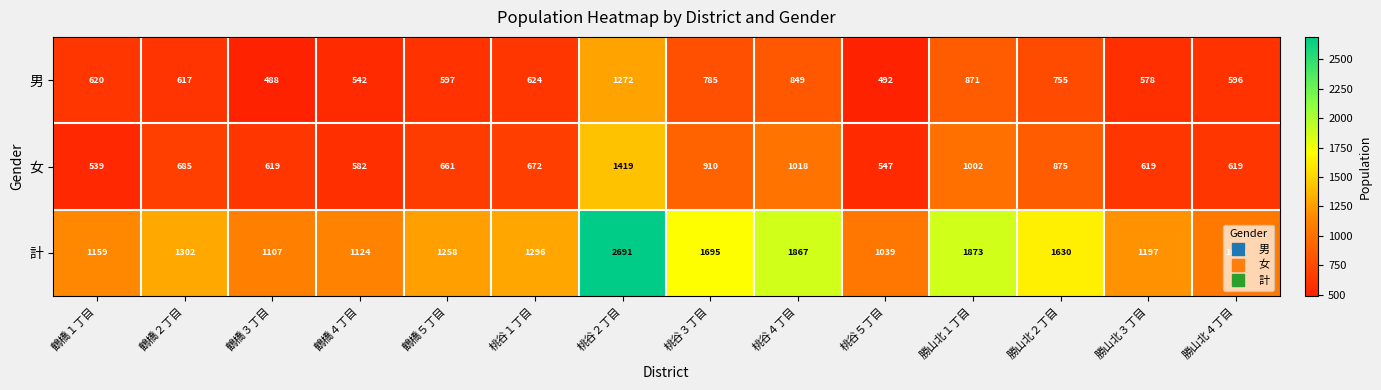

At 鶴橋５丁目, list the series in order from smallest to largest.

男, 女, 計